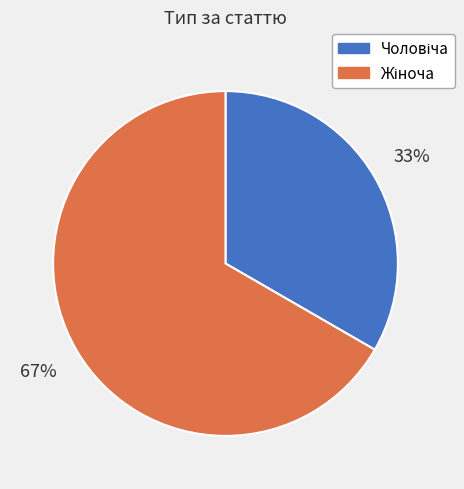

Is there any slice that represents more than half of the pie?

Yes